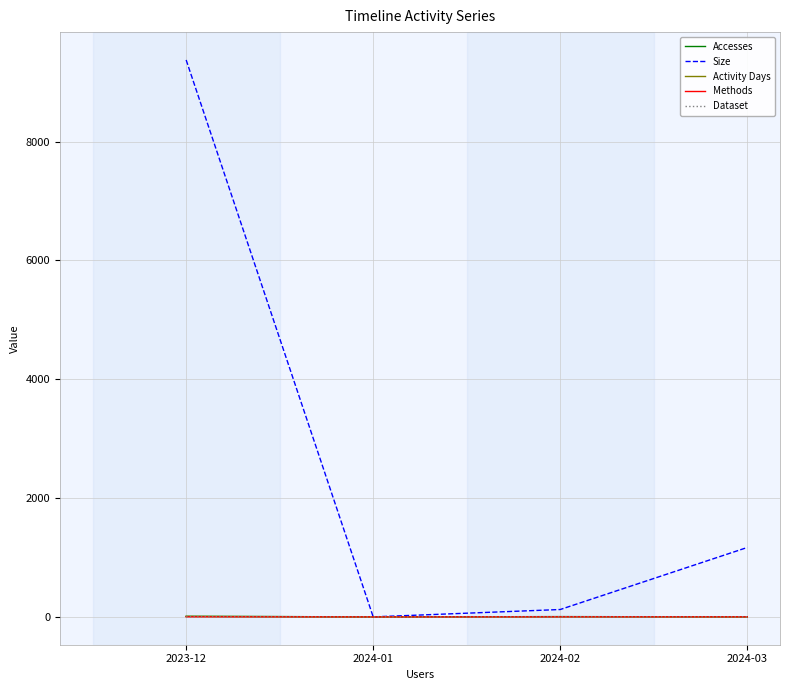

Reading left to right, list all the values displayed in this chart.

Accesses: 9	0	4	1
Size: 9375	0	124	1168
Activity Days: 9	0	4	1
Methods: 1	0	1	1
Dataset: 1	0	1	1